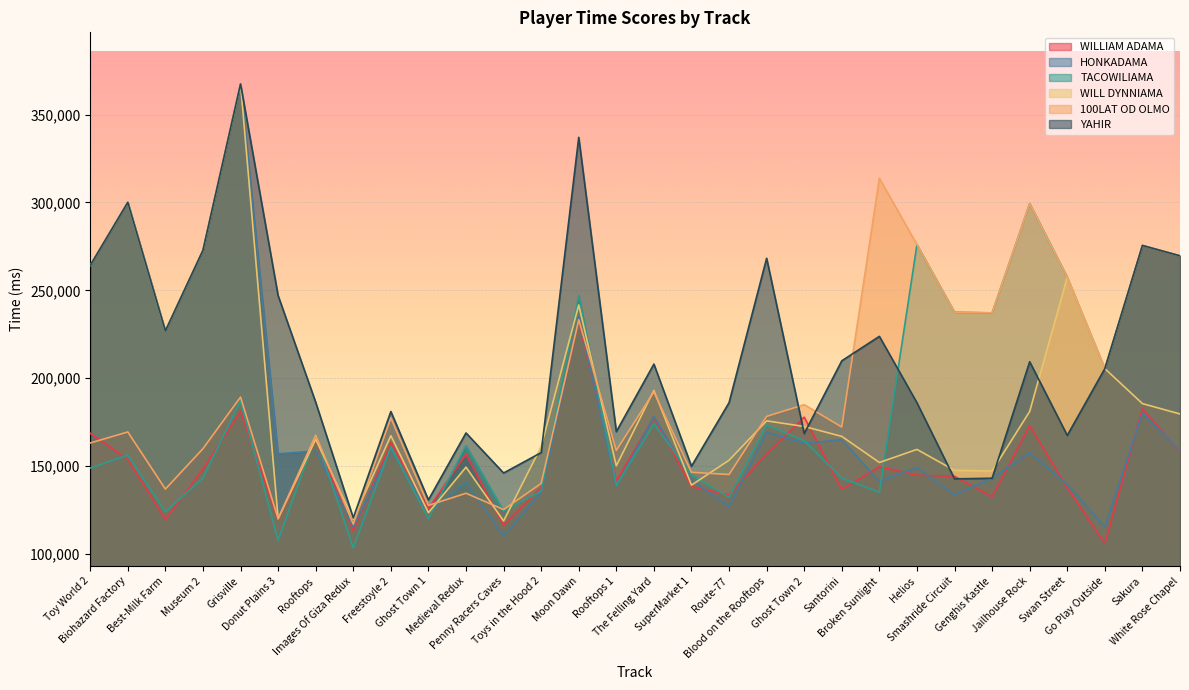

Which has a higher value, Go Play Outside or Medieval Redux?

Medieval Redux